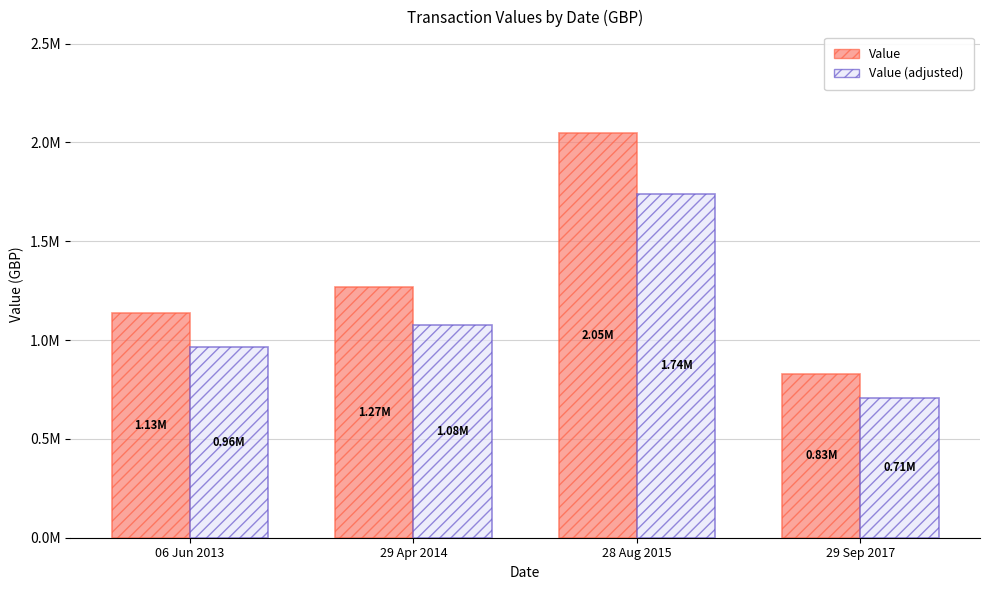

What is the difference between the Value (adjusted) values at 29 Apr 2014 and 29 Sep 2017?

371181.4